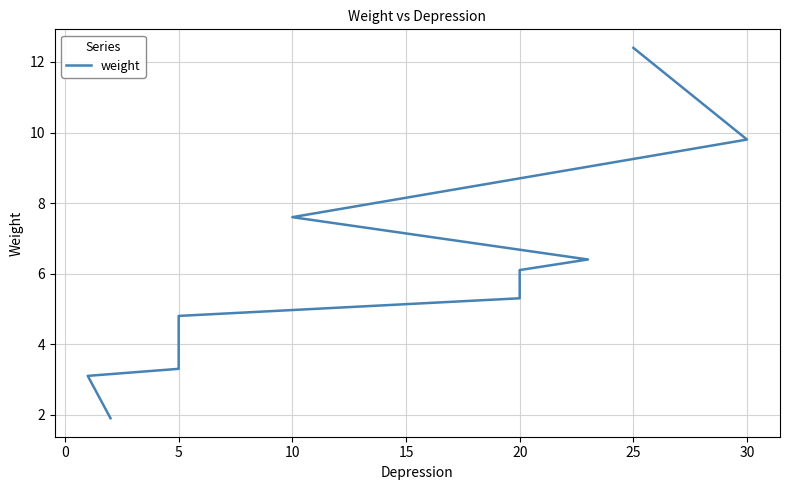

Is it true that the value at 5 is 2.1?

False